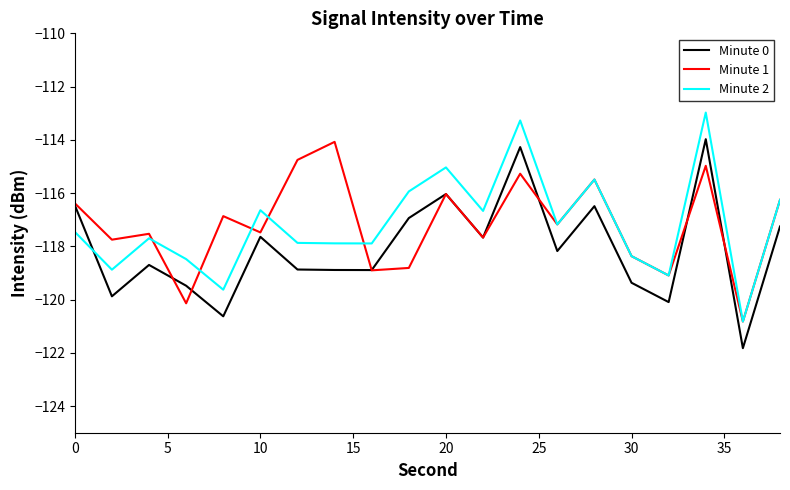

True or false: Minute 1 has more than 0 points higher than both neighbors.

True